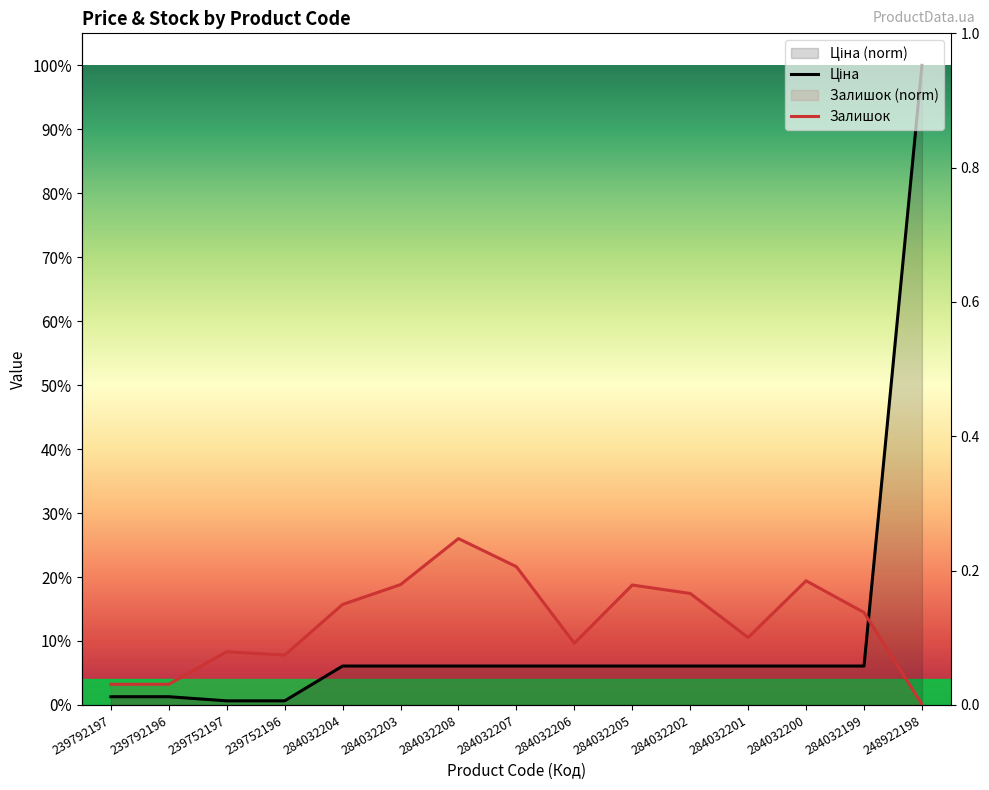

What is the sum of all Ціна values?

1.6